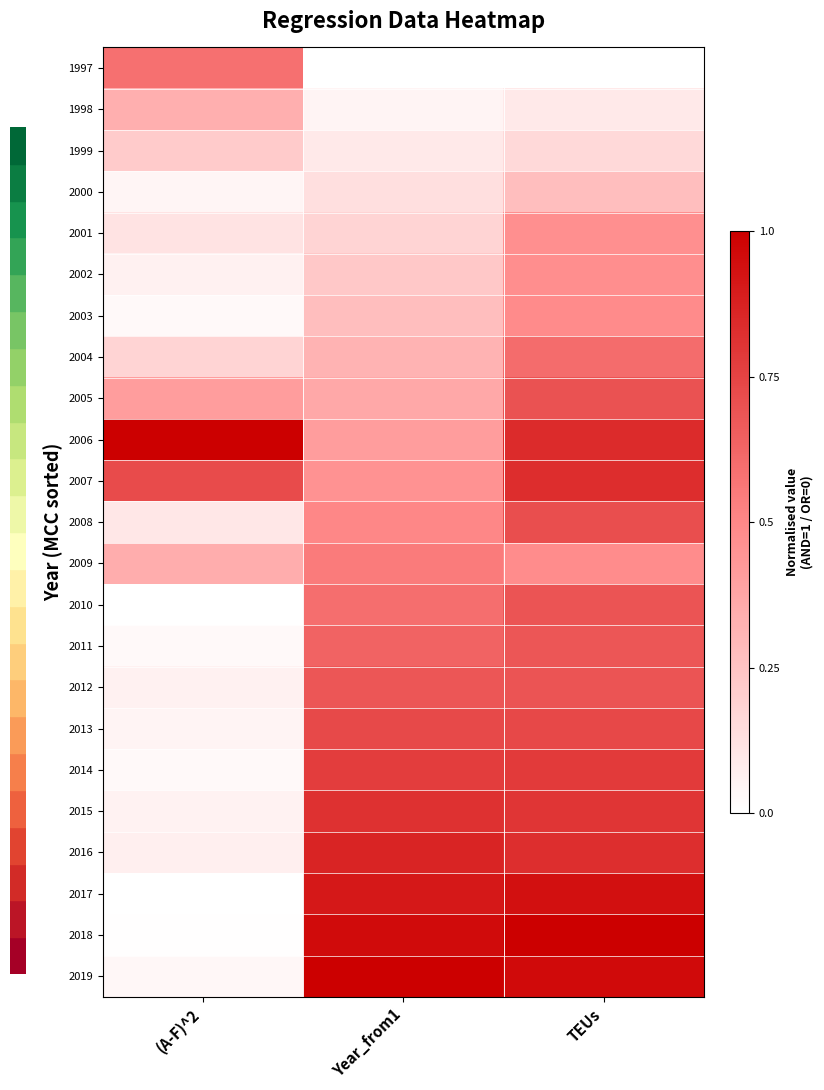

At how many categories does at least one series exceed 0?

3